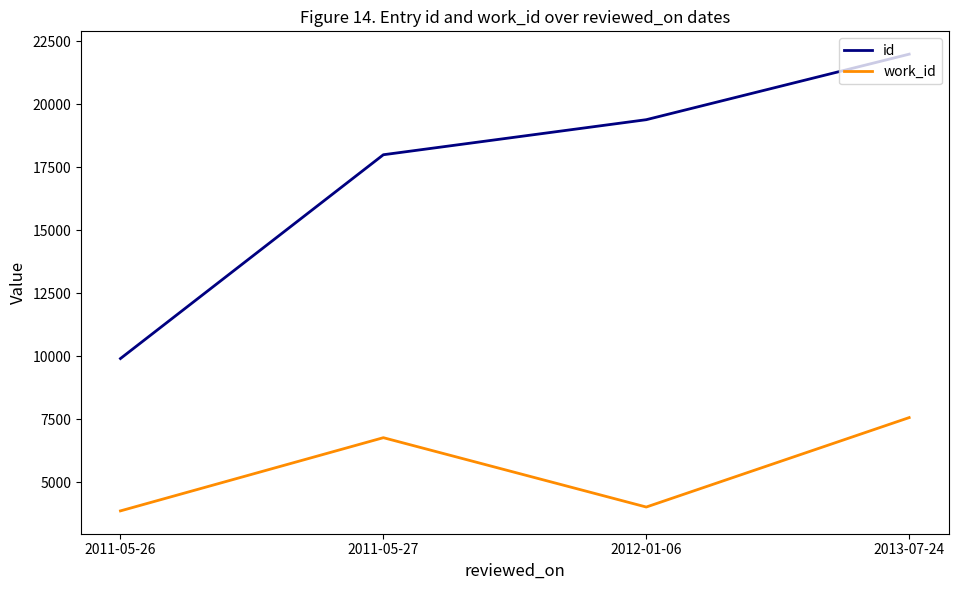

Which category has the highest value across all series?

2013-07-24